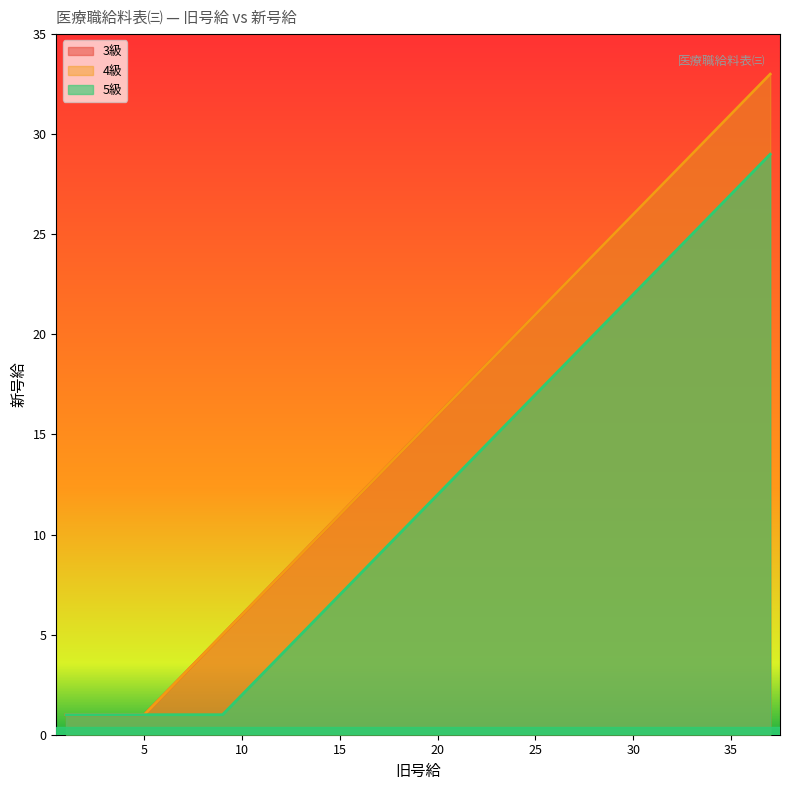

Is it true that 5級 equals 31 at 32?

False